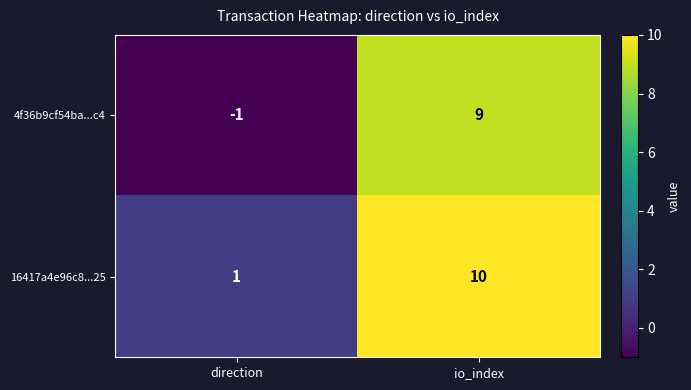

At which label is 16417a4e96c8...25 closest to 5?

direction